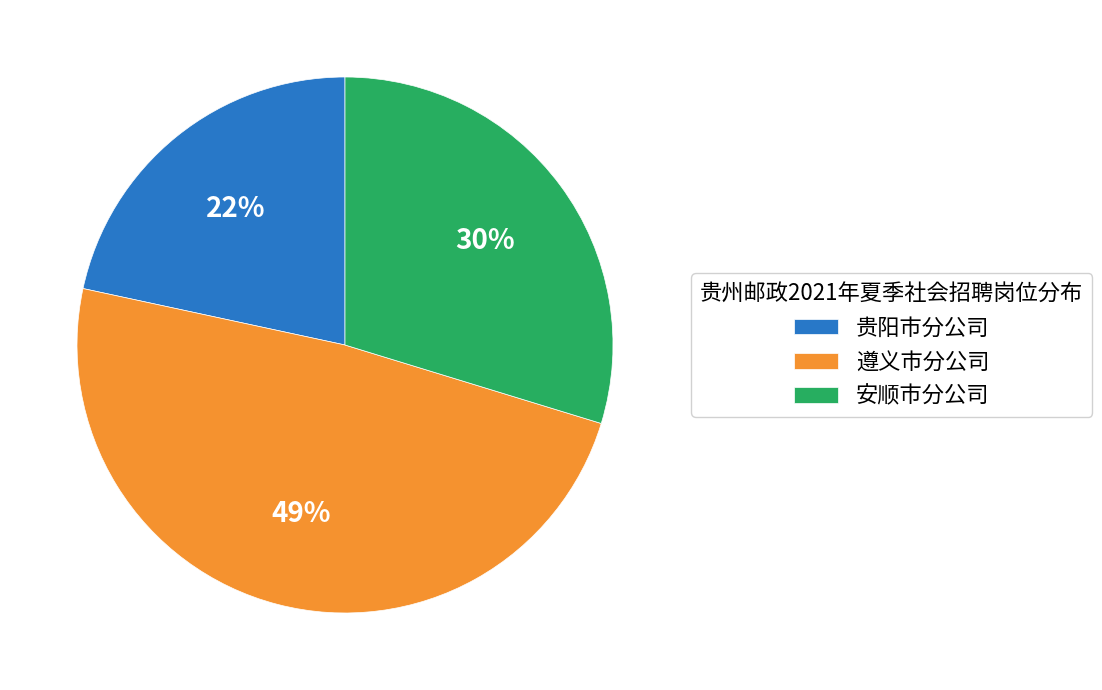

Which category has the smallest portion of the pie?

贵阳市分公司